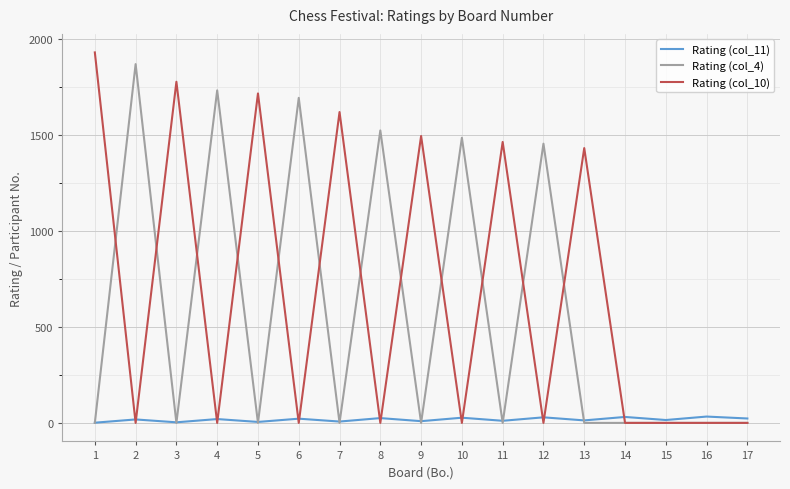

Which category has the highest value in the Rating (col_10) series?

1